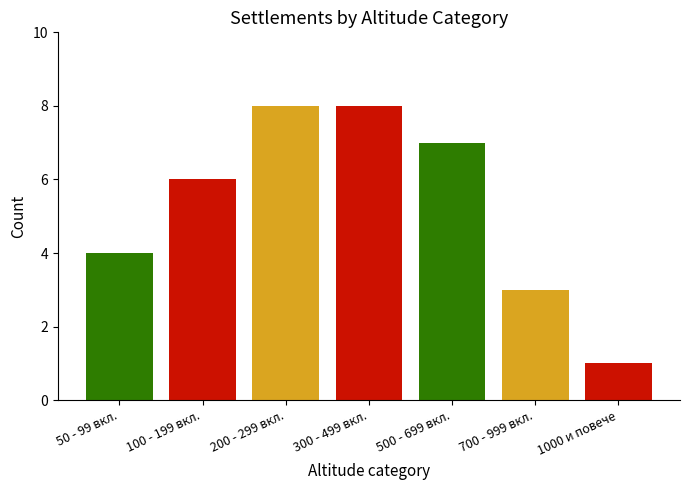

The value at 300 - 499 вкл. is 2. True or false?

False